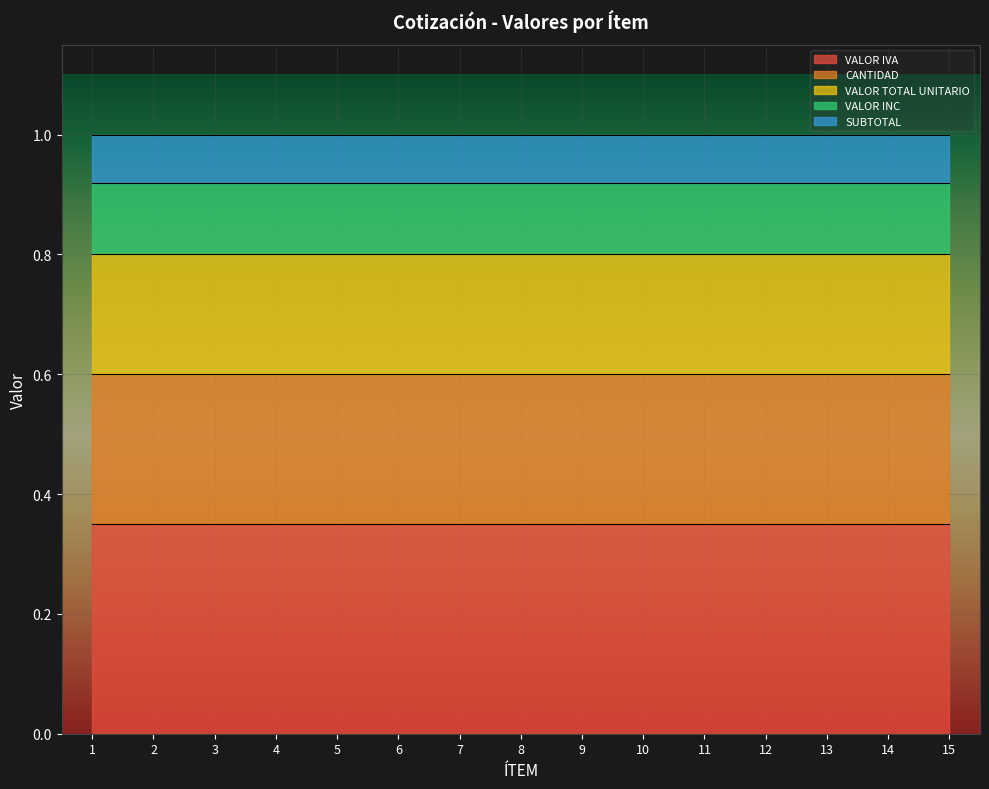

True or false: CANTIDAD and VALOR INC cross at least once.

False